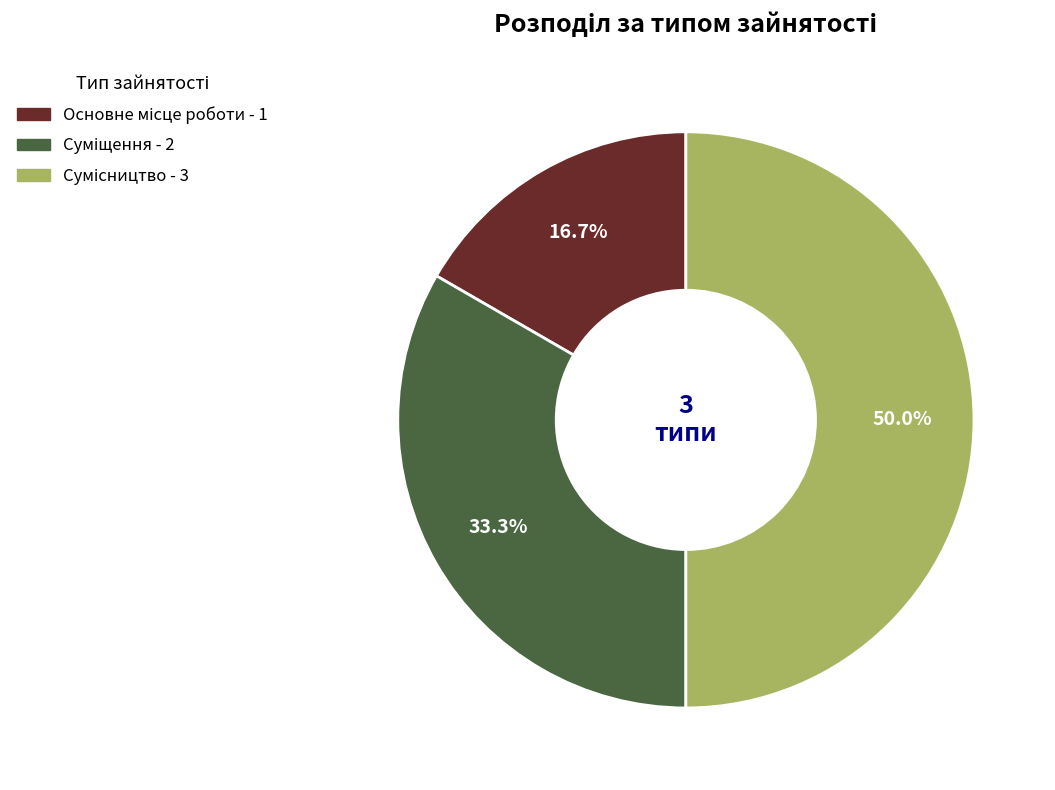

Combined, do Основне місце роботи and Суміщення account for over 50%?

No